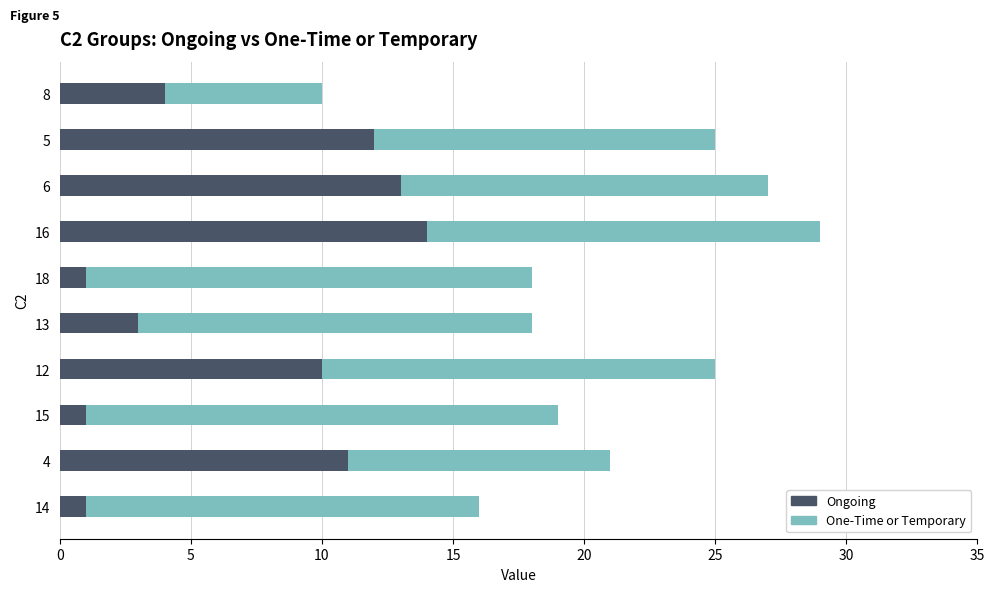

At which label does Ongoing reach its peak?

16